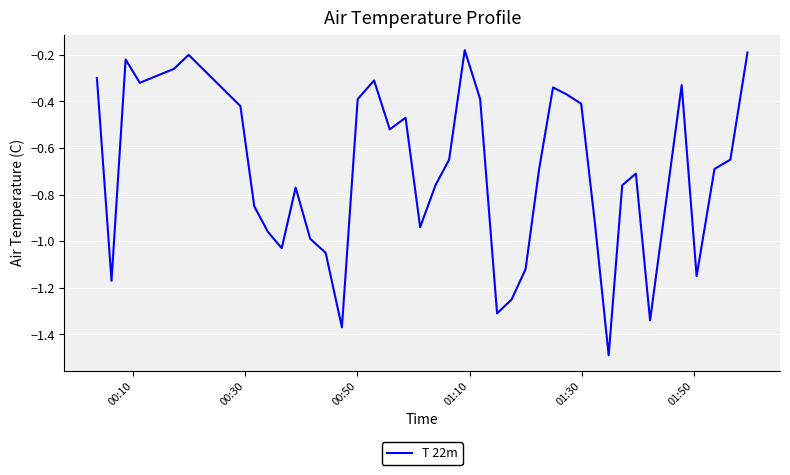

What is the smallest value displayed?

-1.5